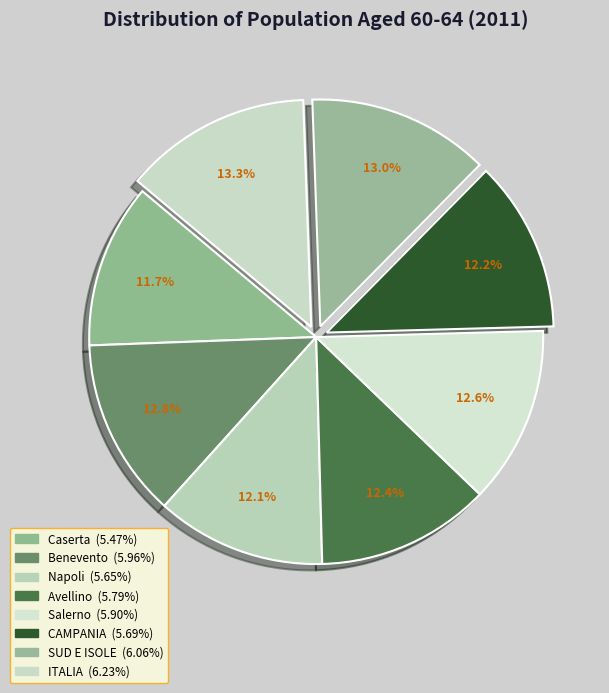

Does CAMPANIA account for over 50% of the chart?

No